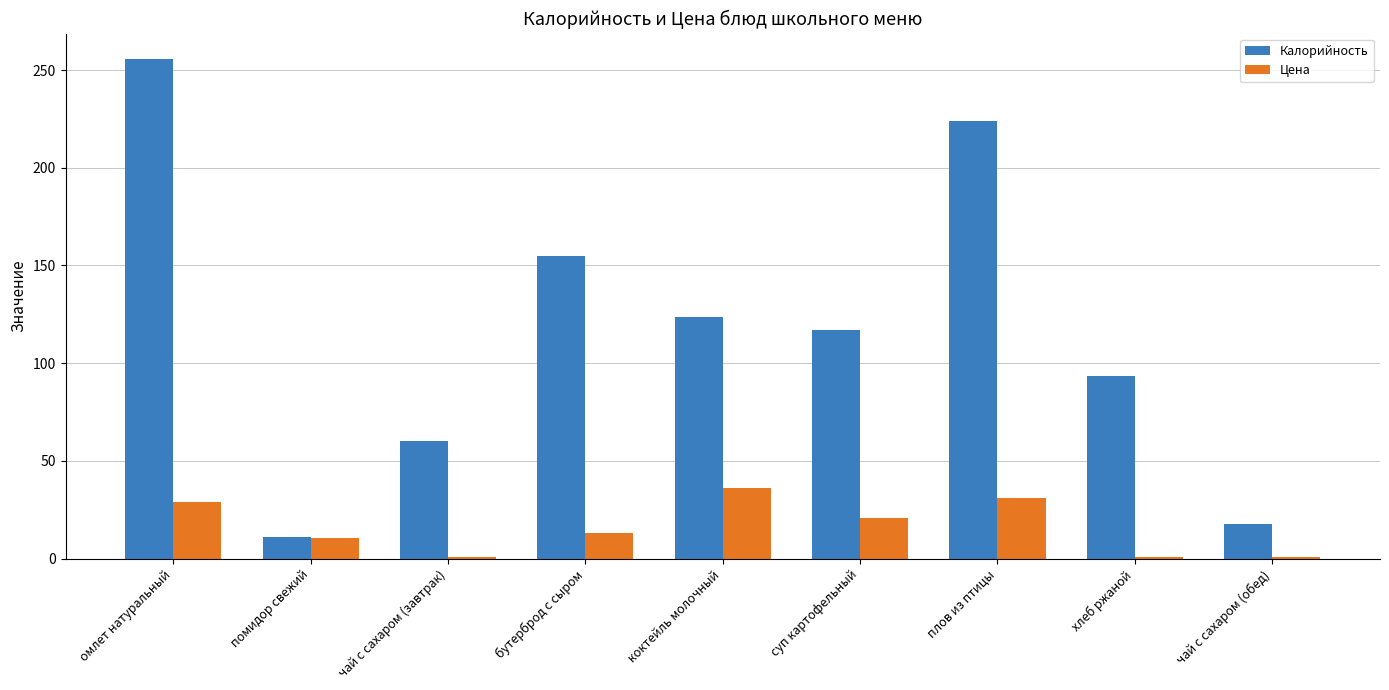

The Калорийность series shows 37.1 at чай с сахаром (завтрак). True or false?

False